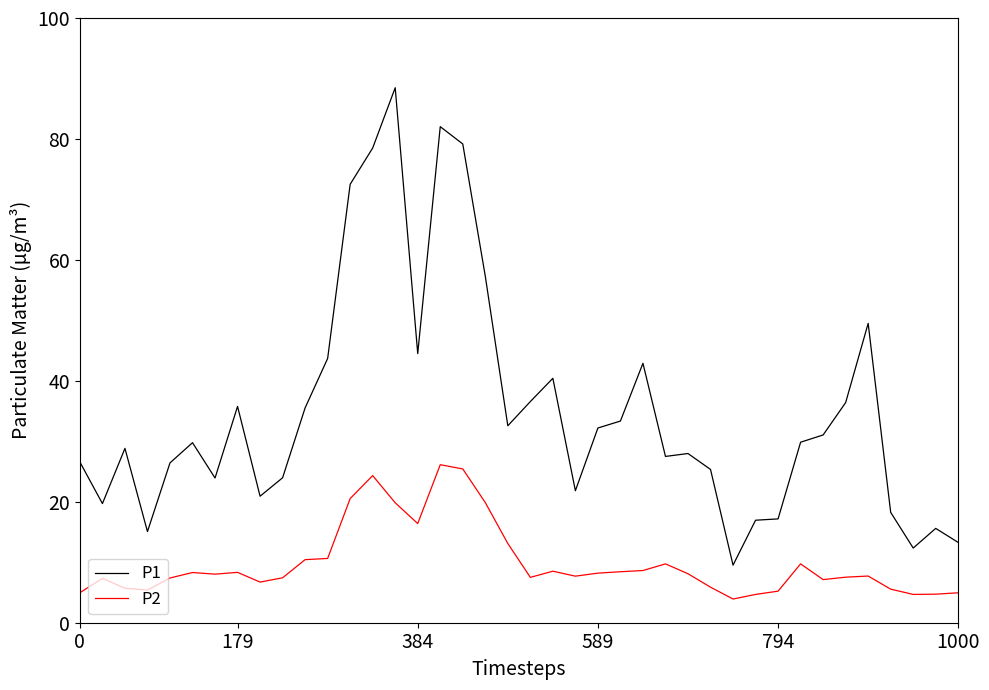

Which series has the largest range (max minus min)?

P1